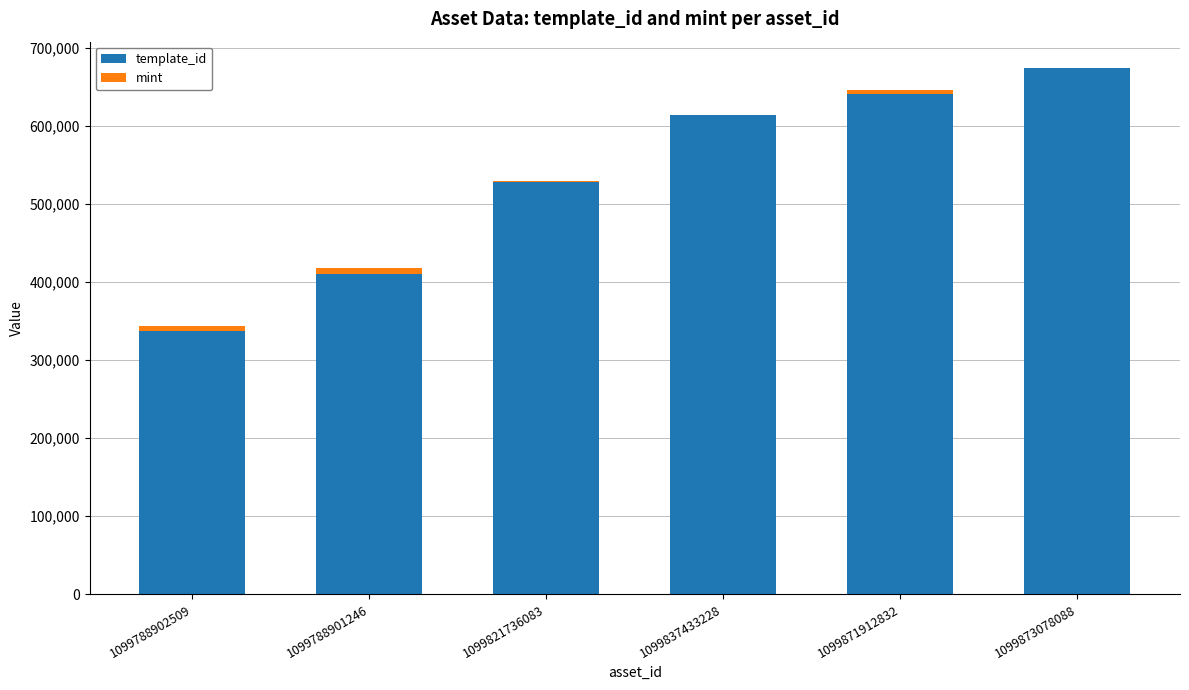

Is it true that template_id equals 295385 at 1099873078088?

False